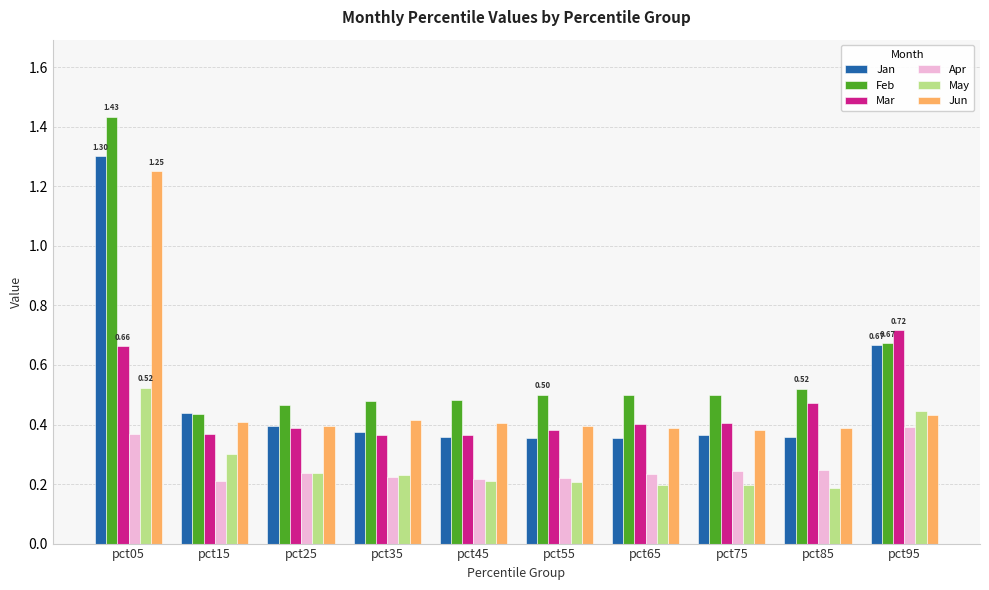

How many categories are shown in the chart?

10